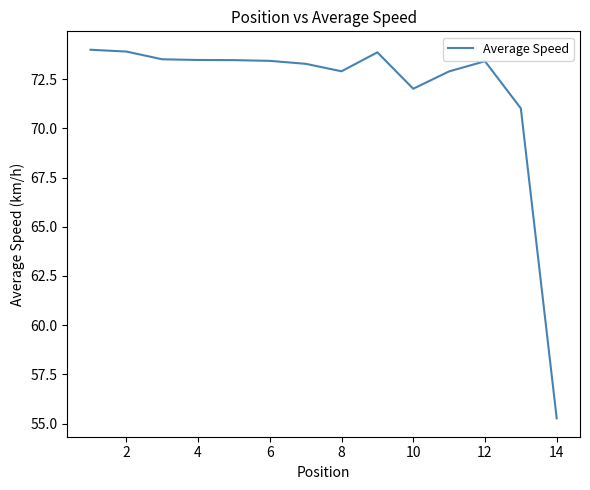

What is the difference between the maximum and minimum values?

18.7